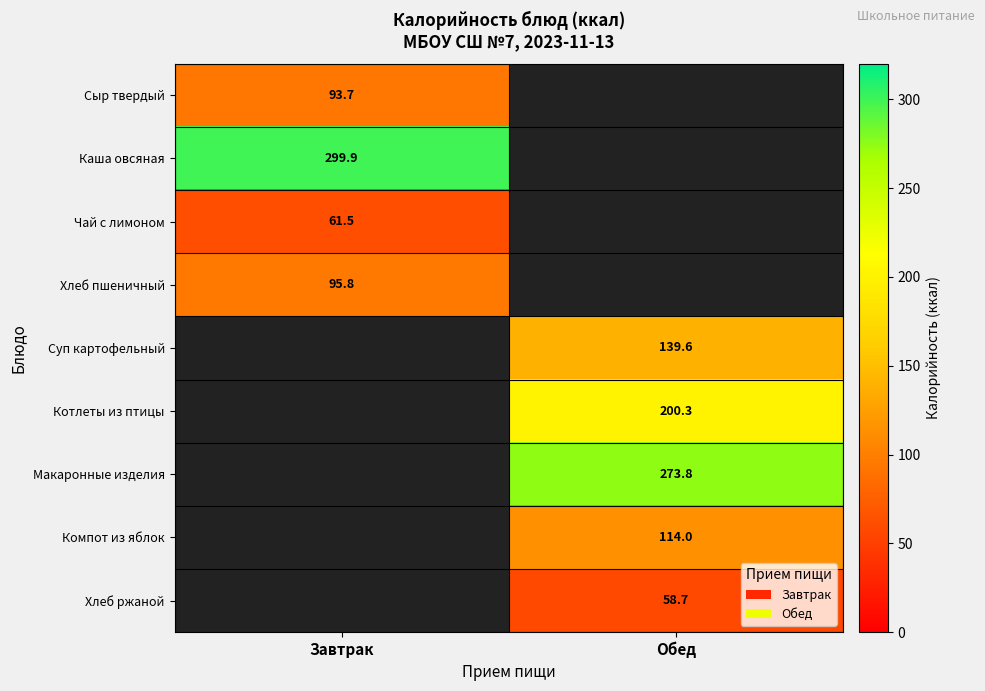

True or false: Чай с лимоном has a value of 21.2 at Завтрак.

False